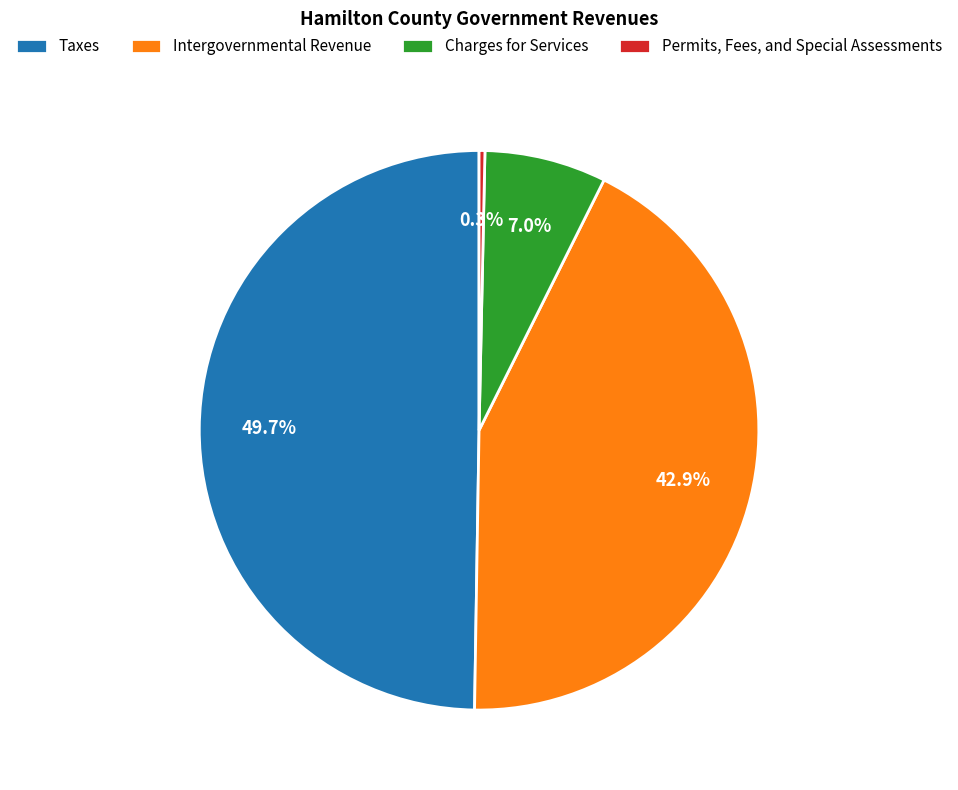

Does Charges for Services represent more than half of the total?

No